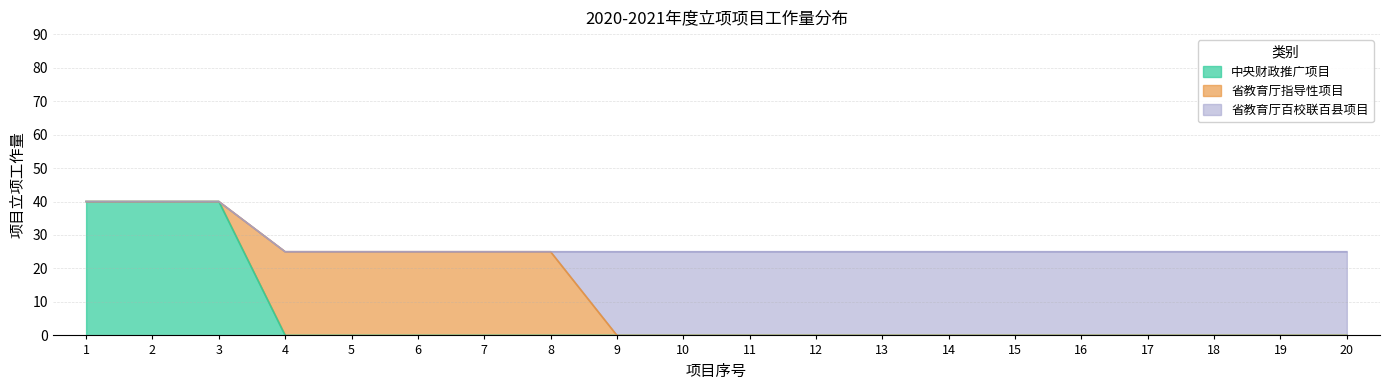

Which series has the widest spread of values?

中央财政推广项目